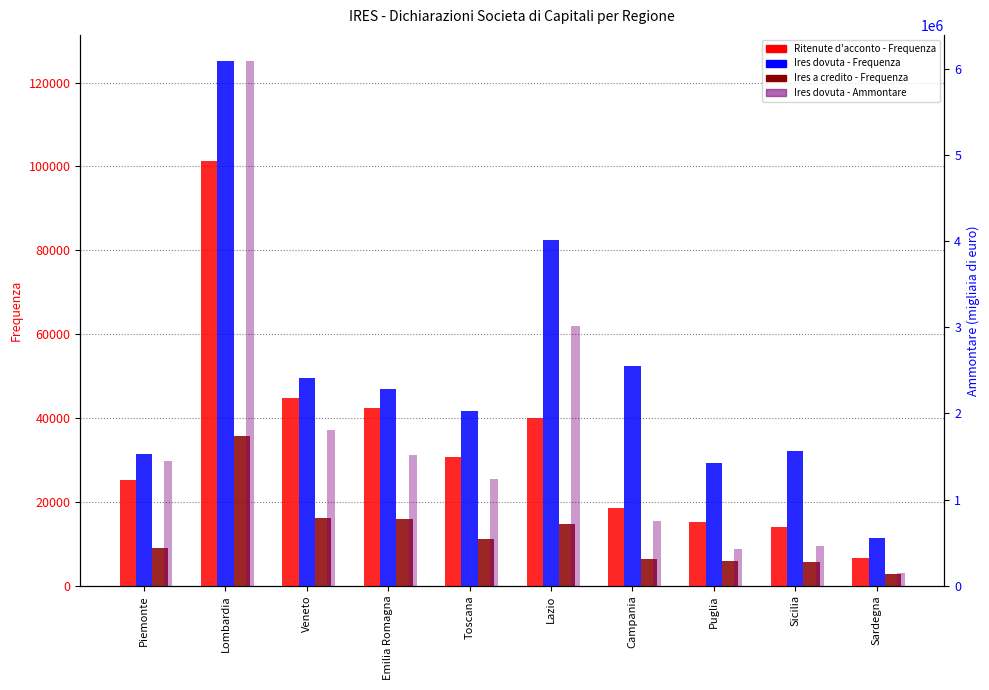

At which category is the sum across all series the highest?

Lombardia